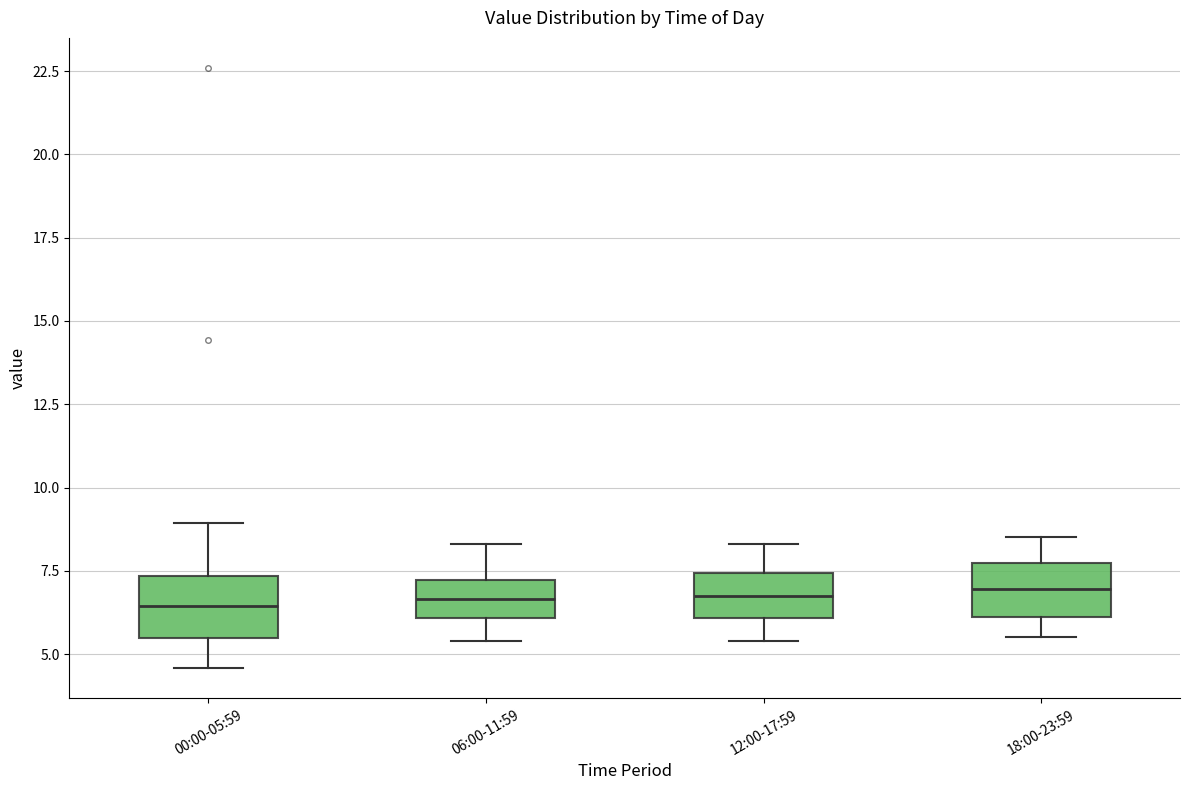

Where does the lower whisker of the box for 18:00-23:59 end on the y-axis? The values are not printed on the chart, so give them approximately, as read against the axis.

5.5